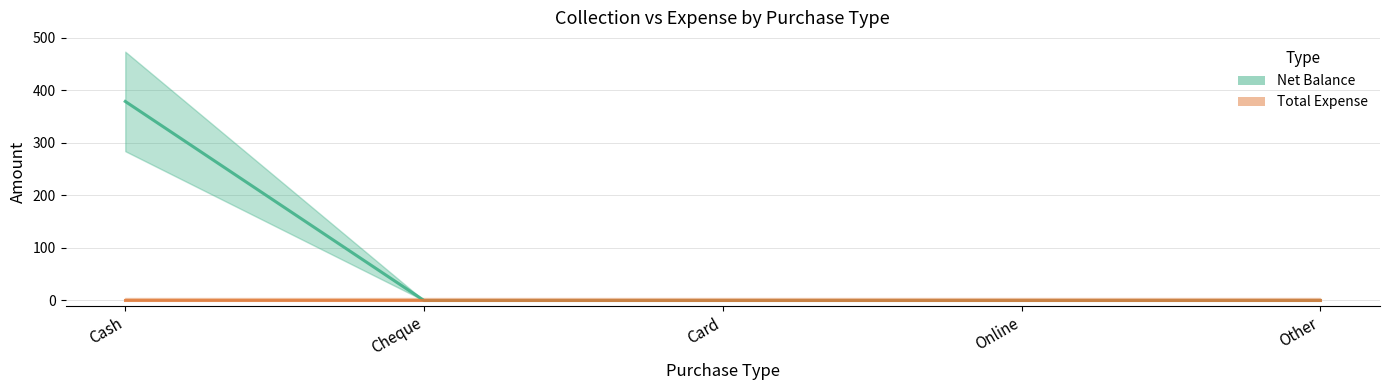

Does the chart display data point markers on the line(s)?

No